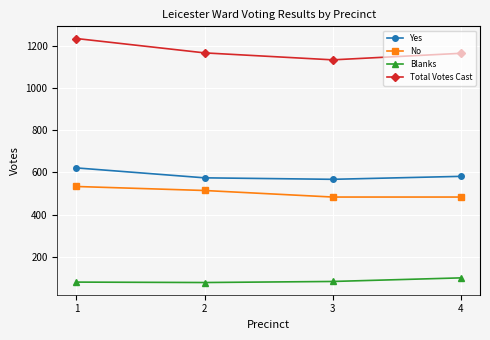

Which series has the largest total across all categories?

Total Votes Cast